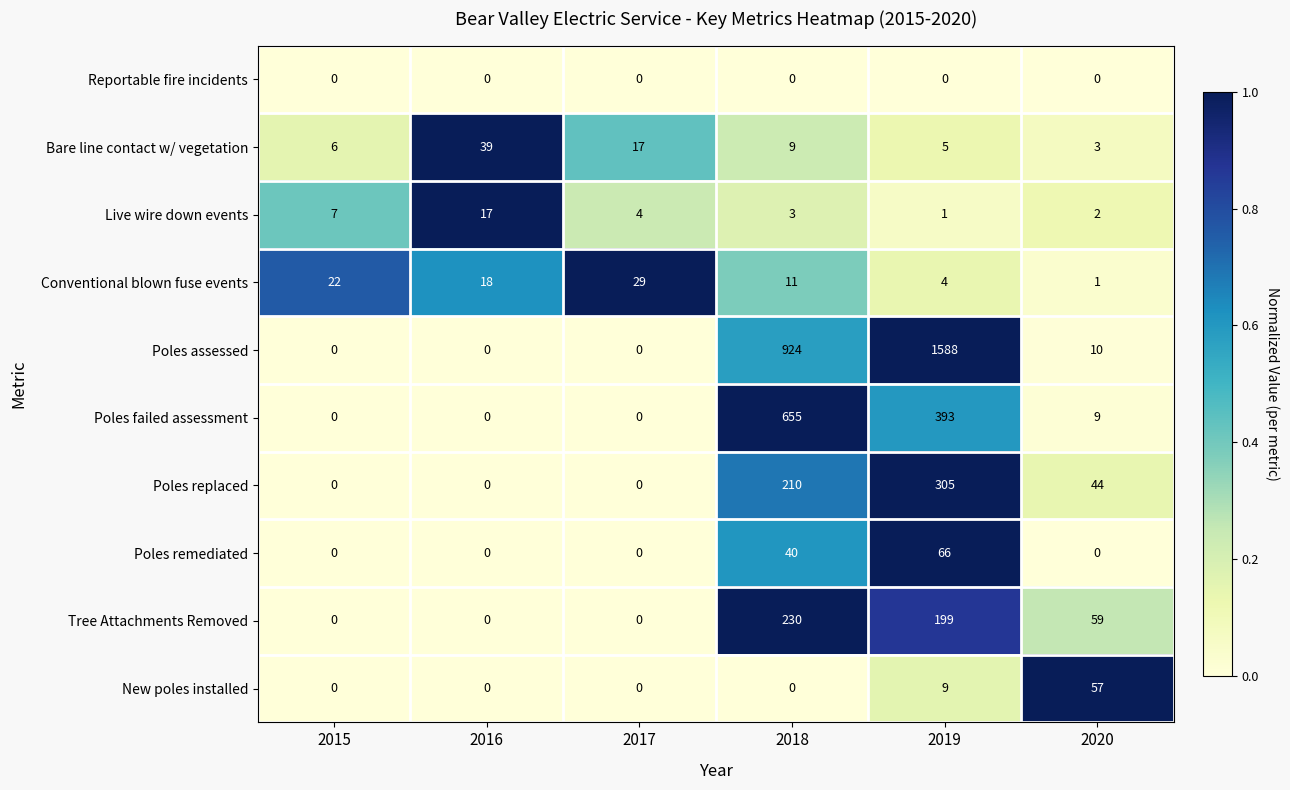

What is the difference between the maximum and minimum values in the Conventional blown fuse events series?

28